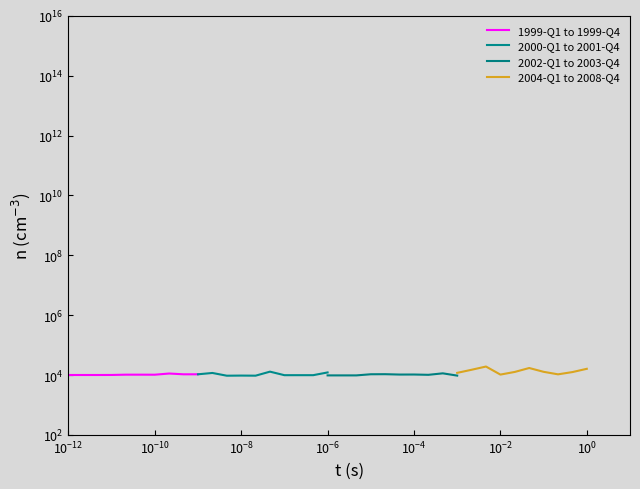

True or false: 1999-Q1 to 1999-Q4 has a value of 10079 at $\mathdefault{10^{-12}}$.

True